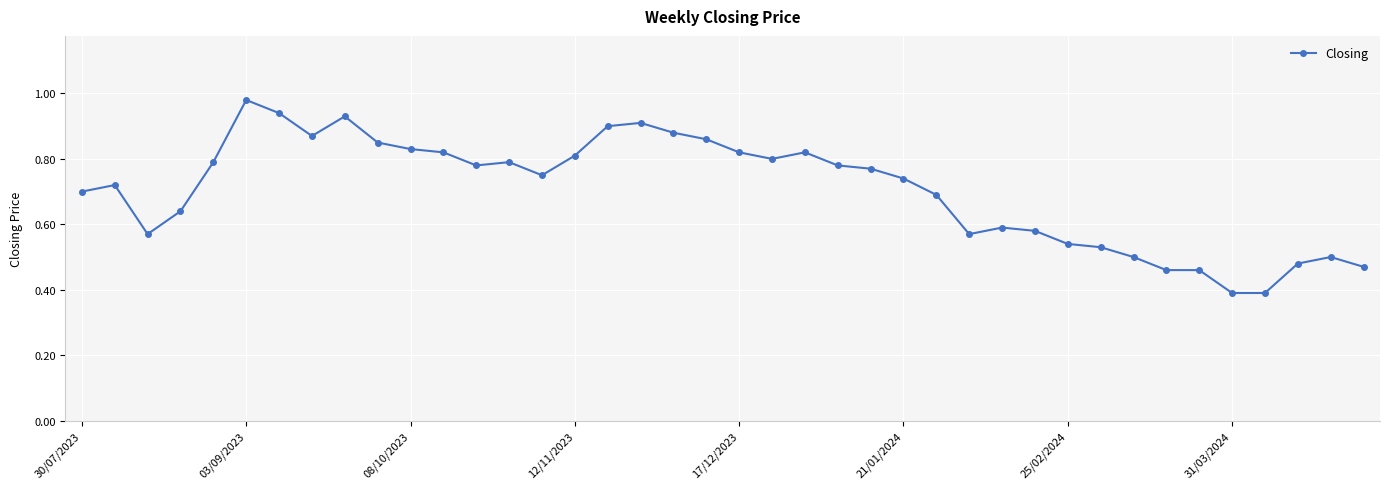

True or false: the data has more than 0 interior local peaks.

True